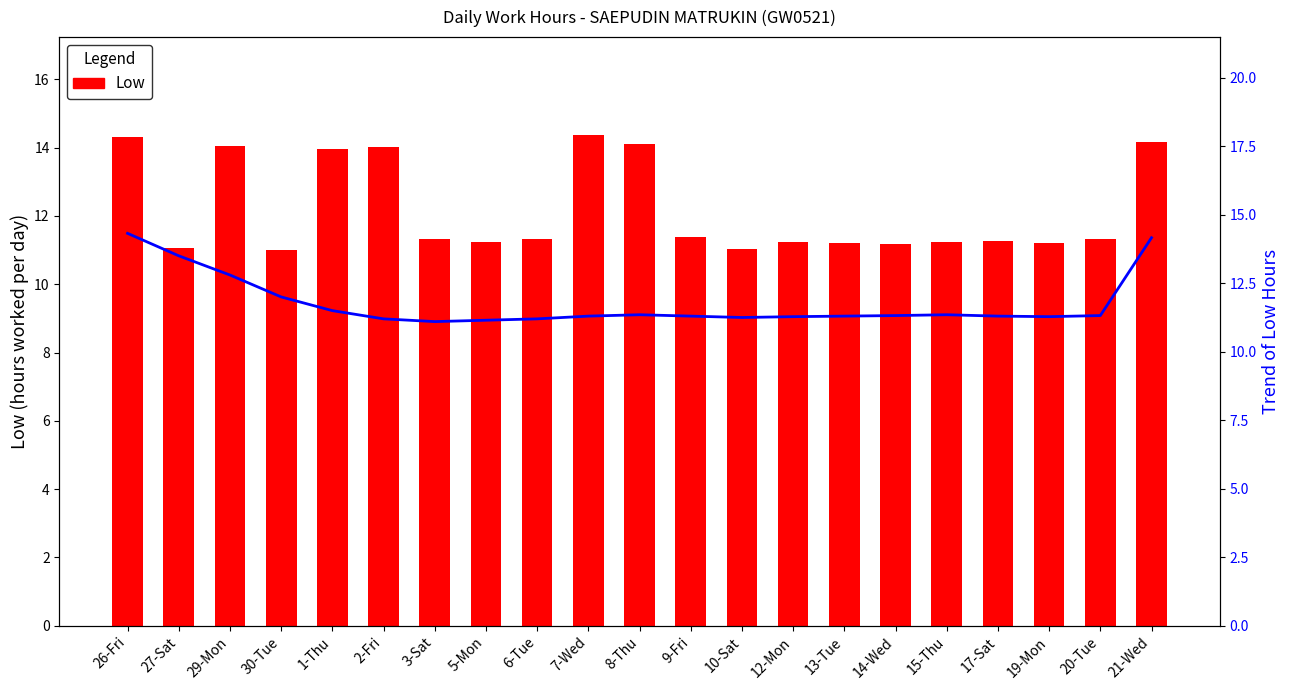

What is the sum of all values?

256.0